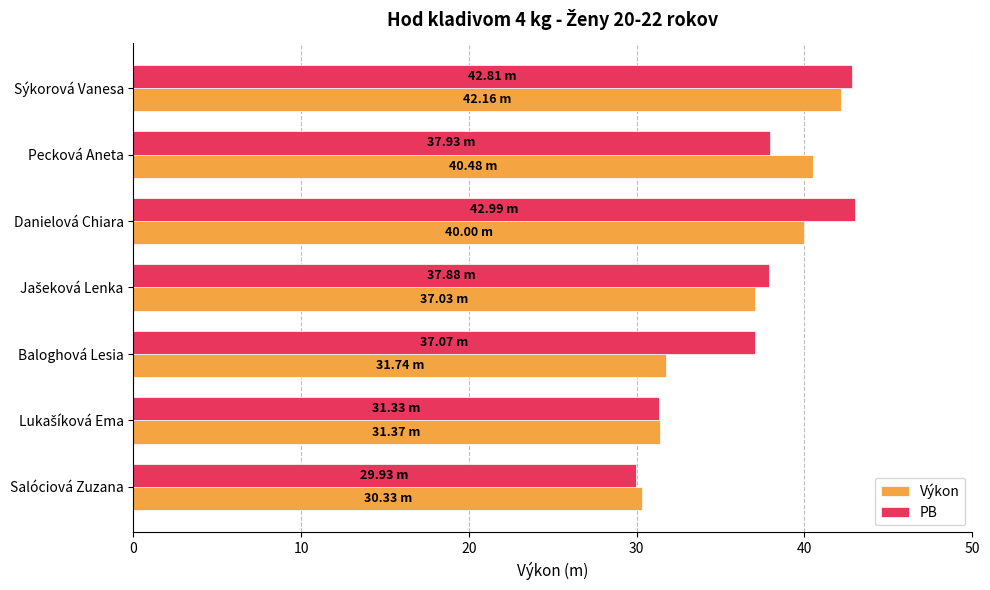

Which series has the largest total across all categories?

PB